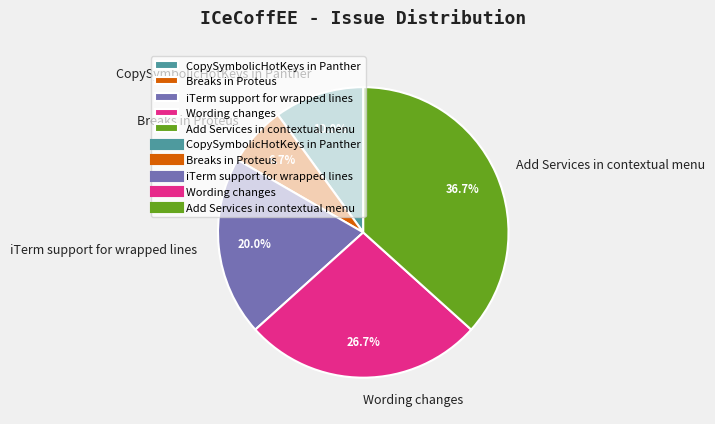

Is there a majority slice in this chart?

No